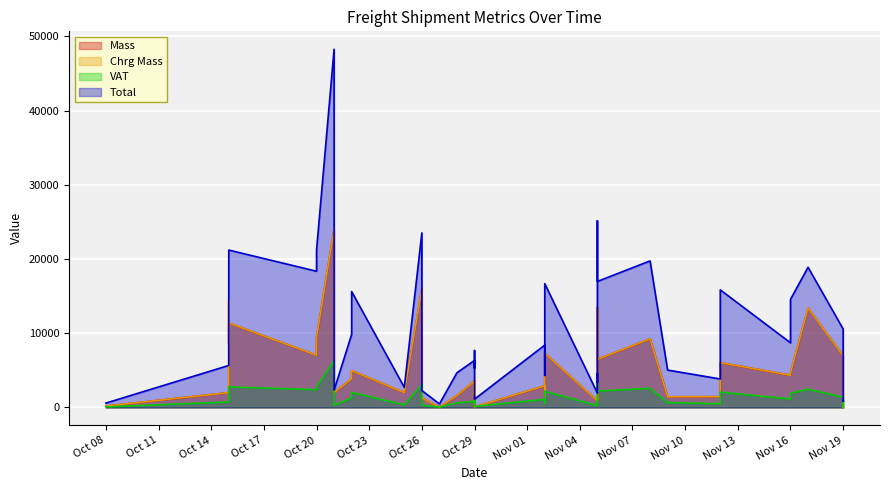

What is the sum of the VAT values at 14 and 38?

1013.5